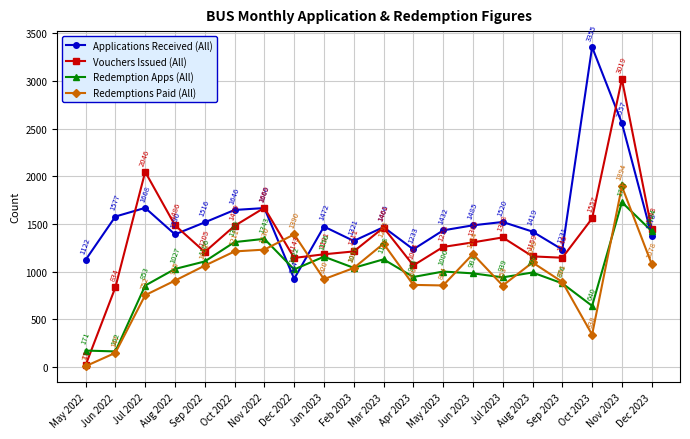

Is the value of Vouchers Issued (All) at Sep 2023 greater than the value of Applications Received (All) at Sep 2023?

No